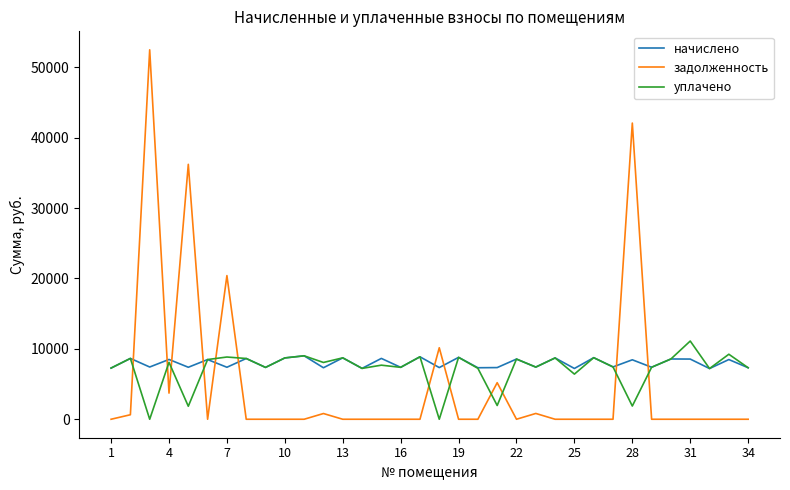

List the series in order of their overall mean, highest first.

начислено, уплачено, задолженность